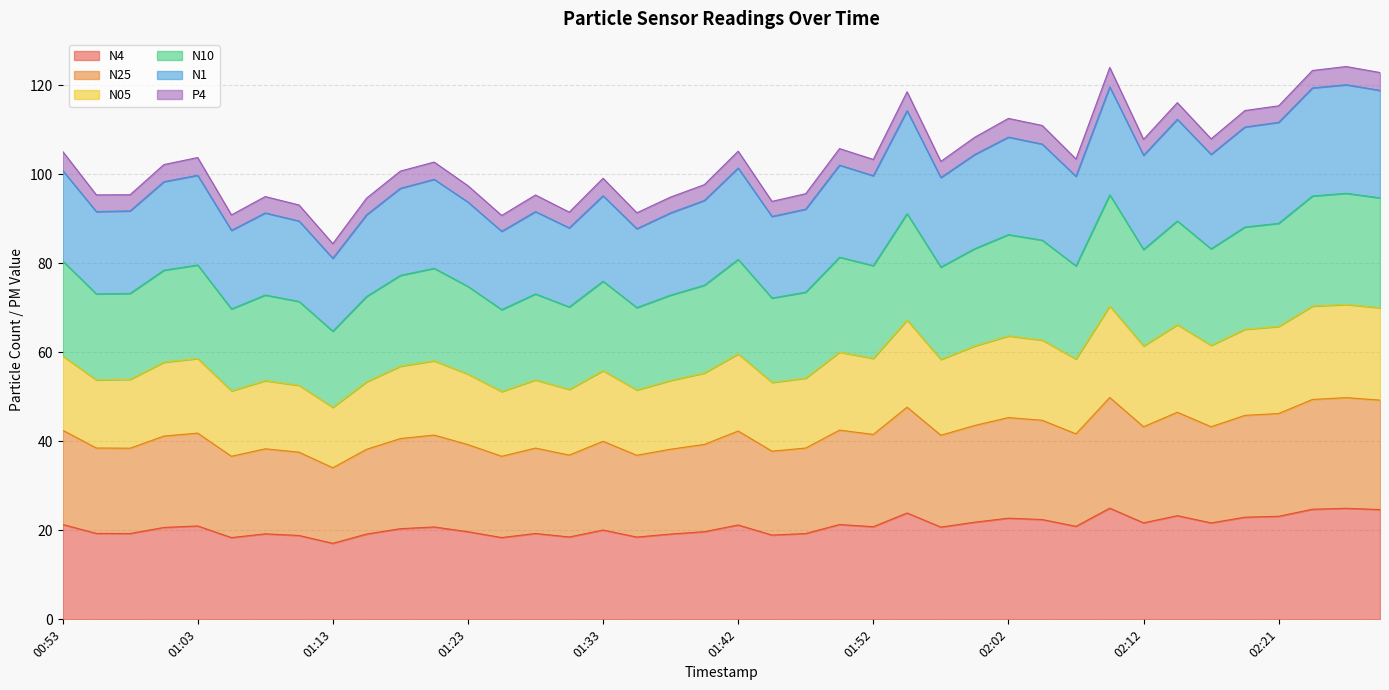

What position from the right is 02:26?

2